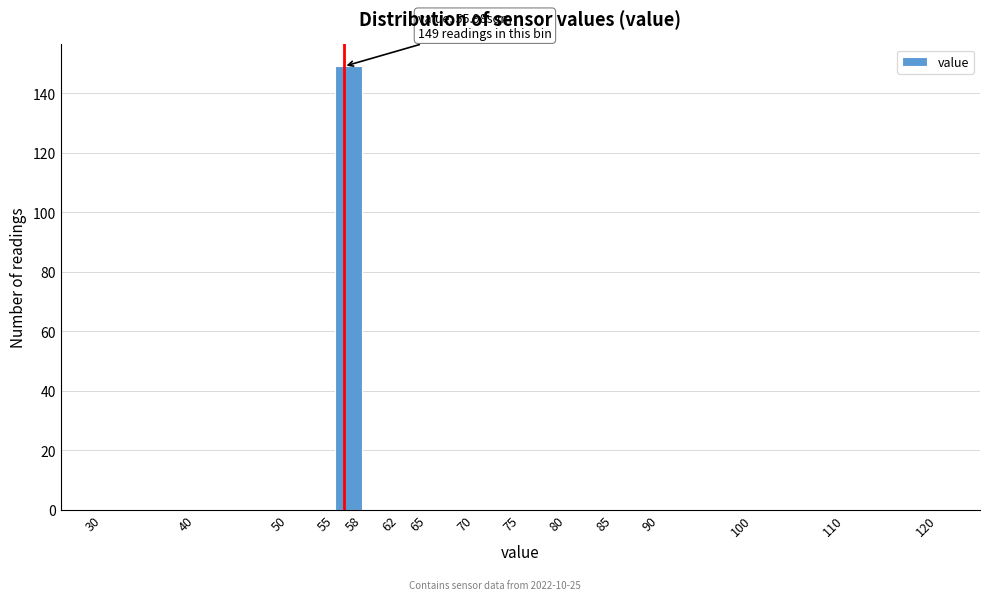

Which range on the x-axis has the tallest bar?

55 to 58